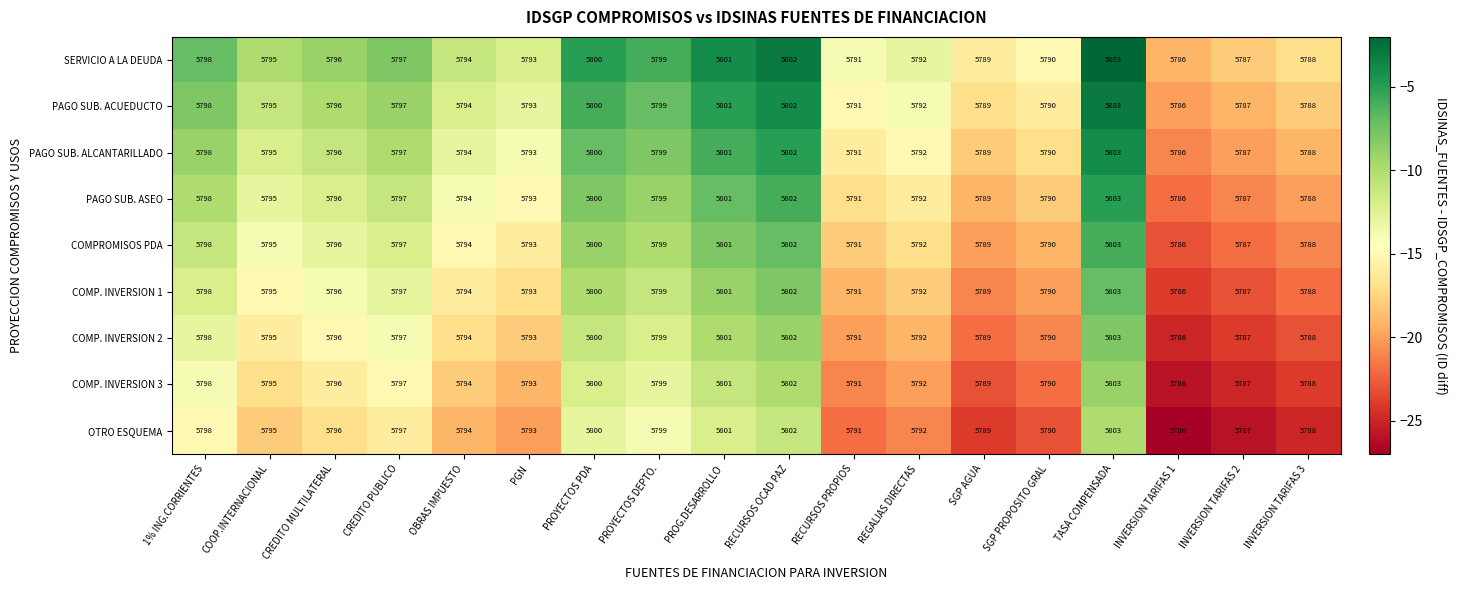

How many distinct data groups are displayed?

9